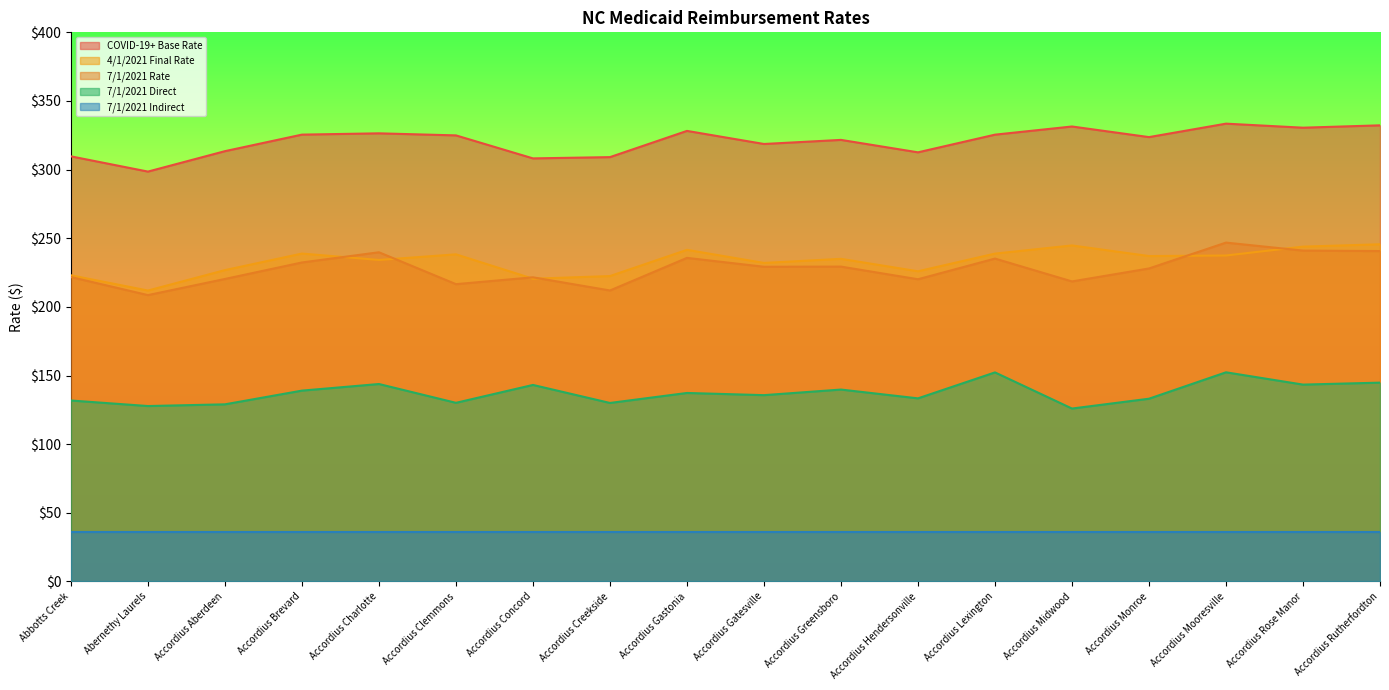

How many values in the COVID-19+ Base Rate series are below 324?

9